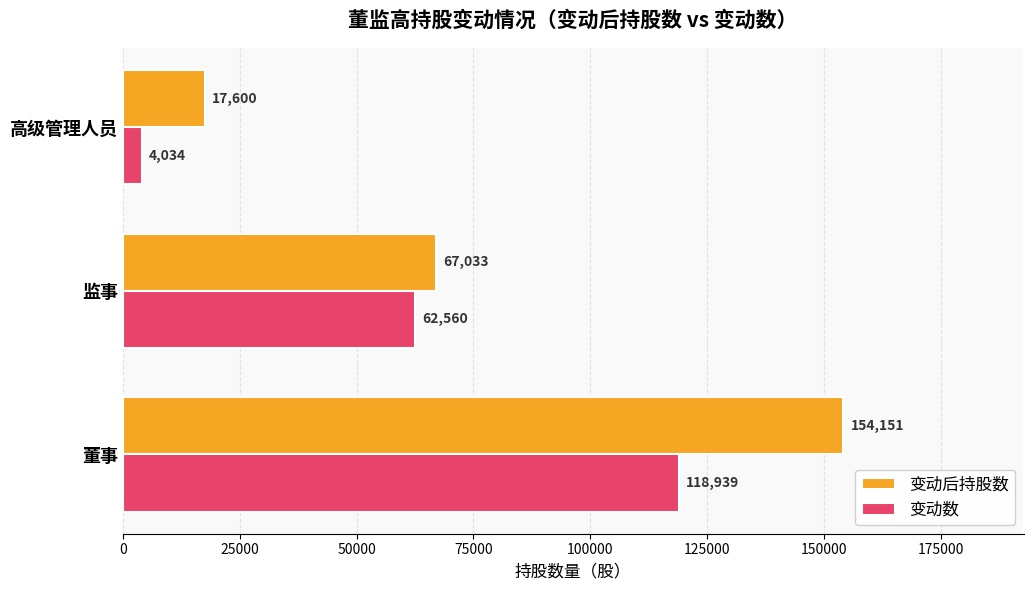

Count the number of data series in this chart.

2